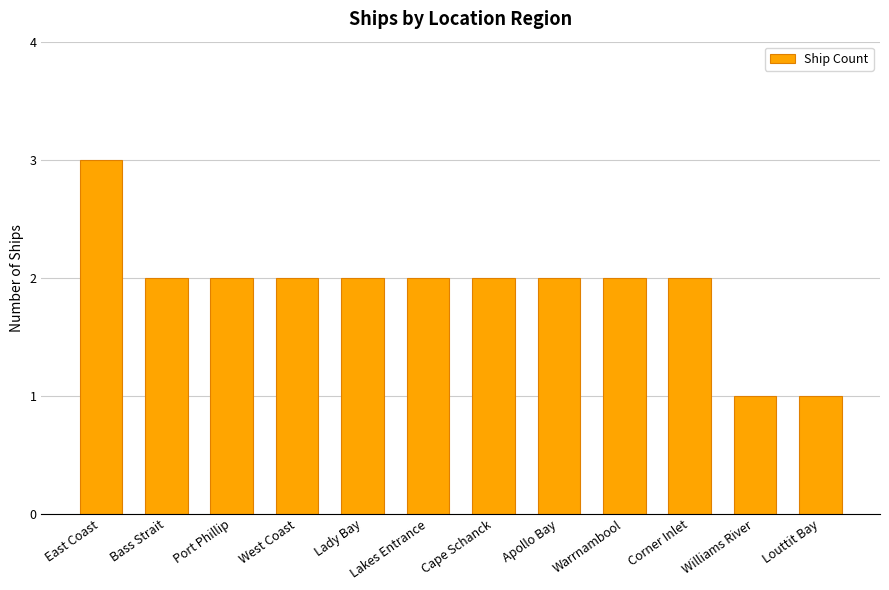

The value at Lakes Entrance is 1. True or false?

False